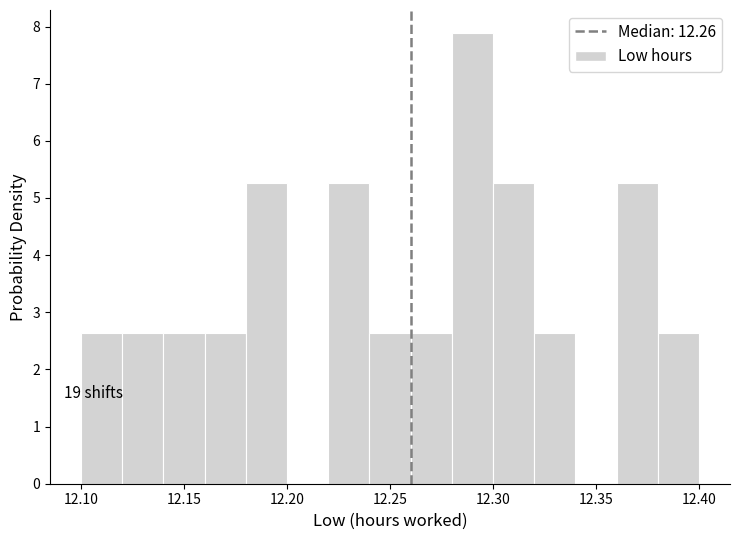

Over which range of the x-axis is the bar tallest?

12.28 to 12.30